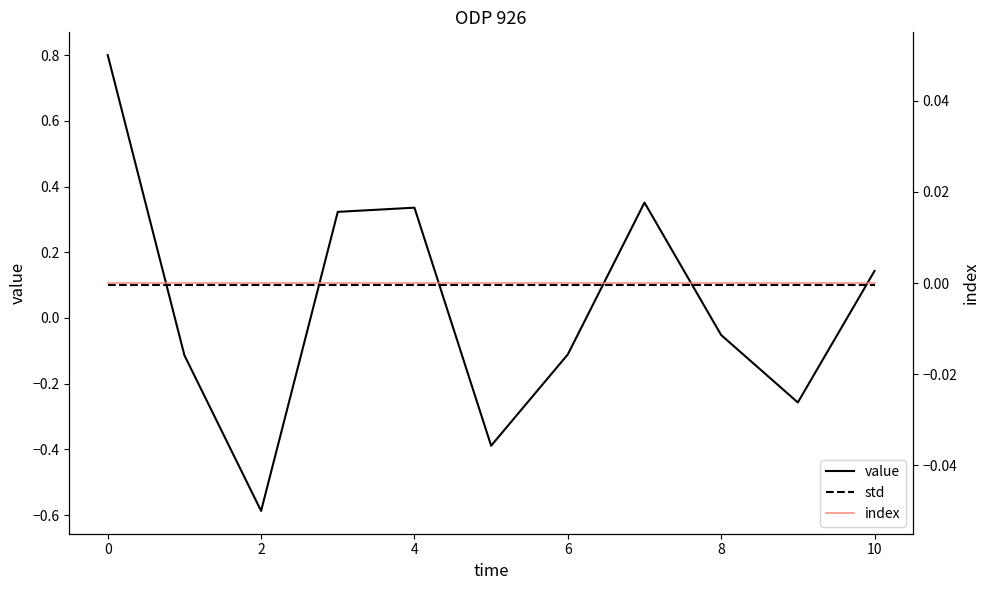

True or false: std has more than 2 points higher than both neighbors.

False